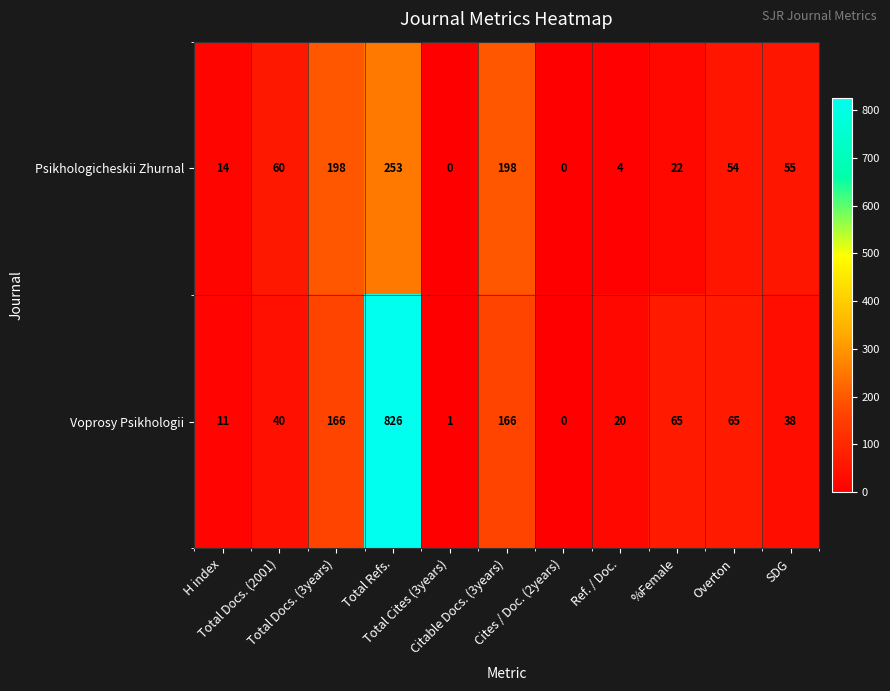

What is the maximum value for Psikhologicheskii Zhurnal?

253